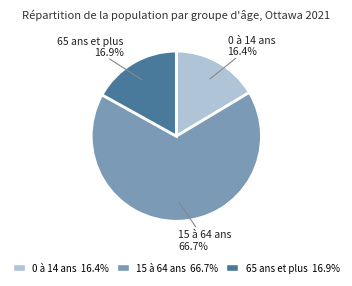

The 65 ans et plus slice represents 26% of the pie. True or false?

False